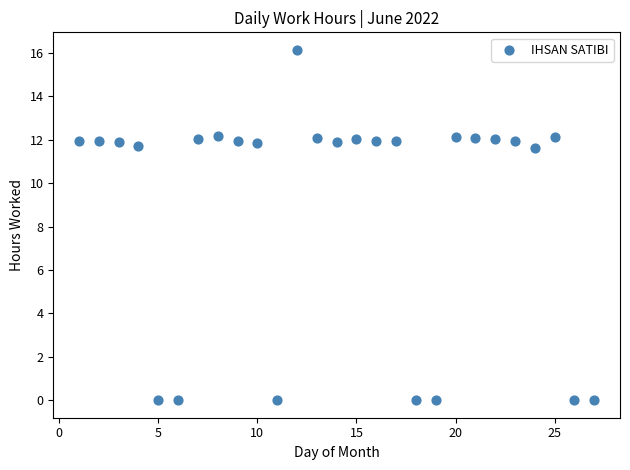

What is the range of X values (max minus min)?

26.0